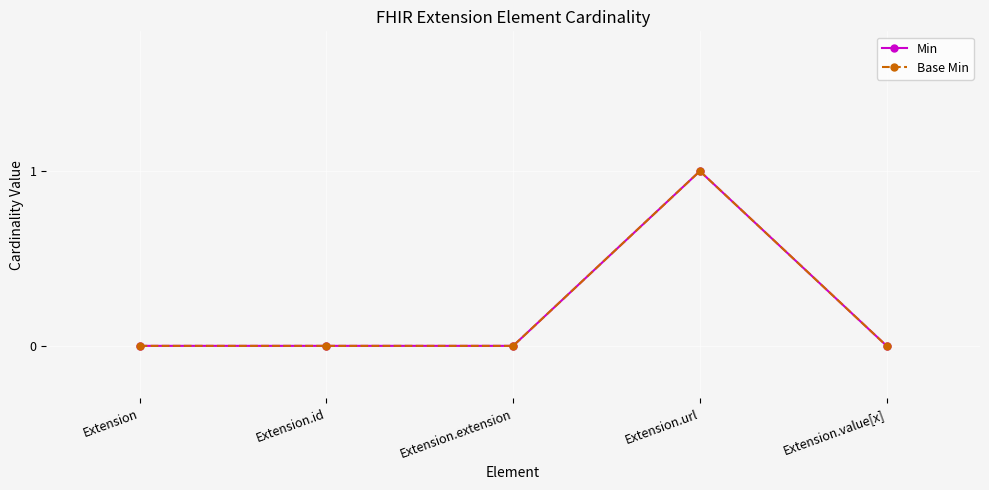

Does the chart have visible grid lines?

Yes